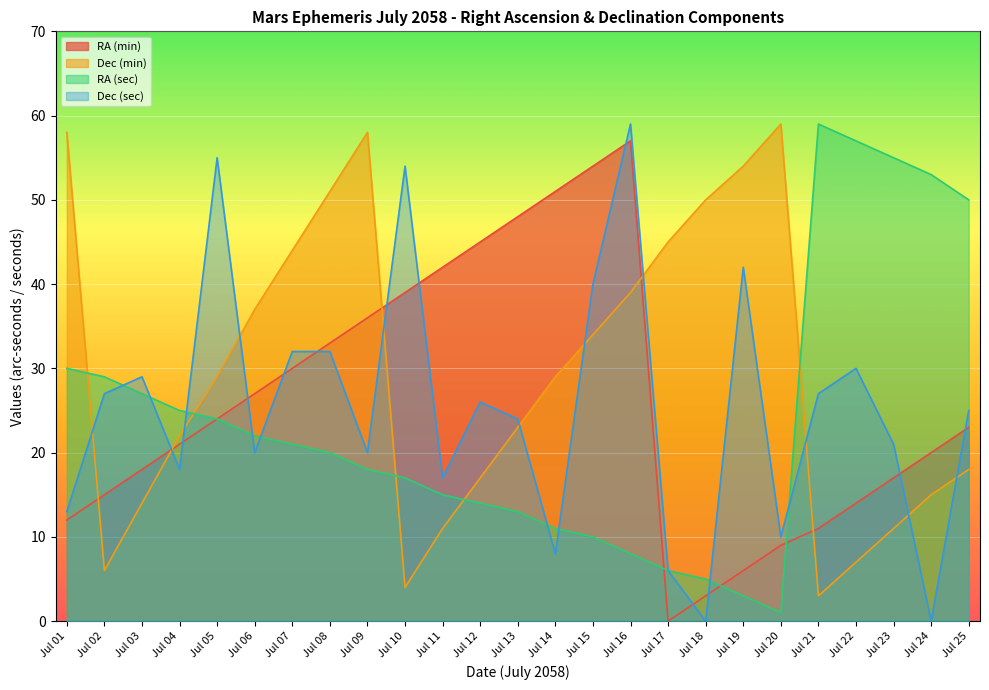

Read the RA (sec) value at Jul 21.

59